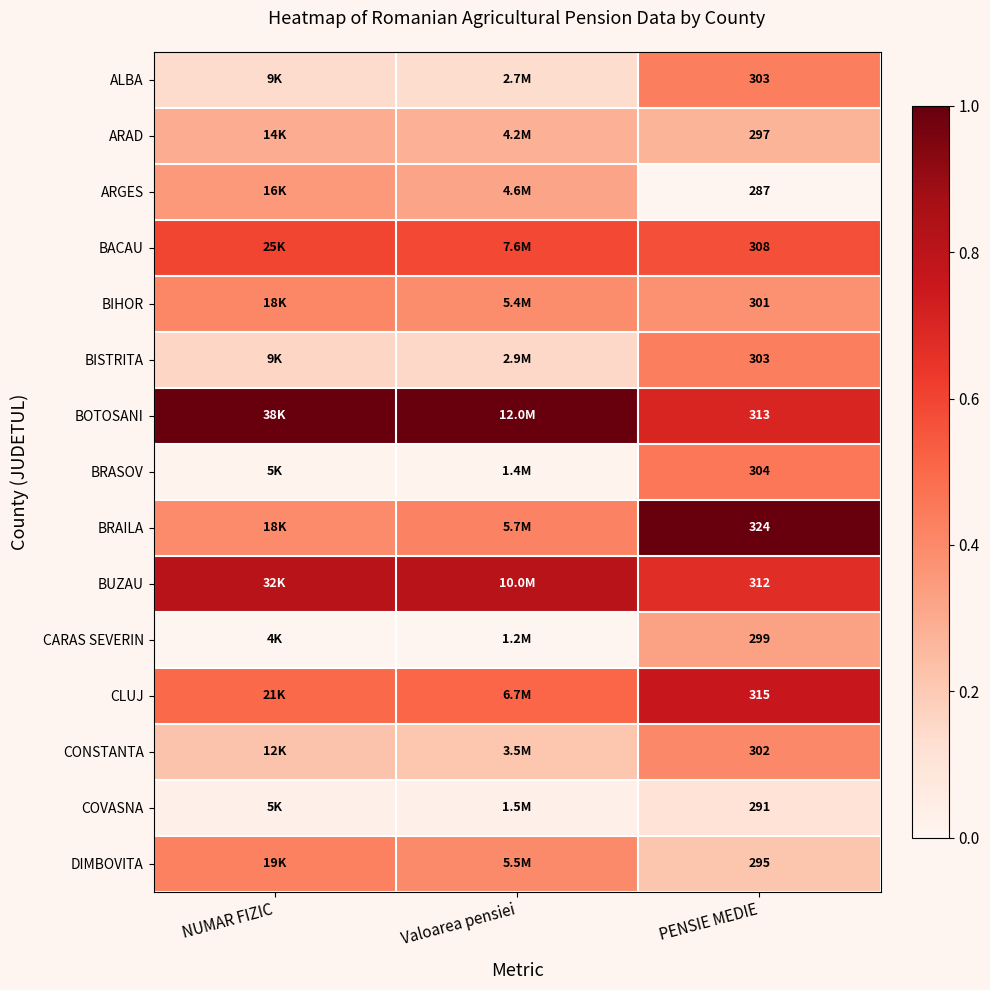

What is the spread (max minus min) of values at PENSIE MEDIE?

37.0